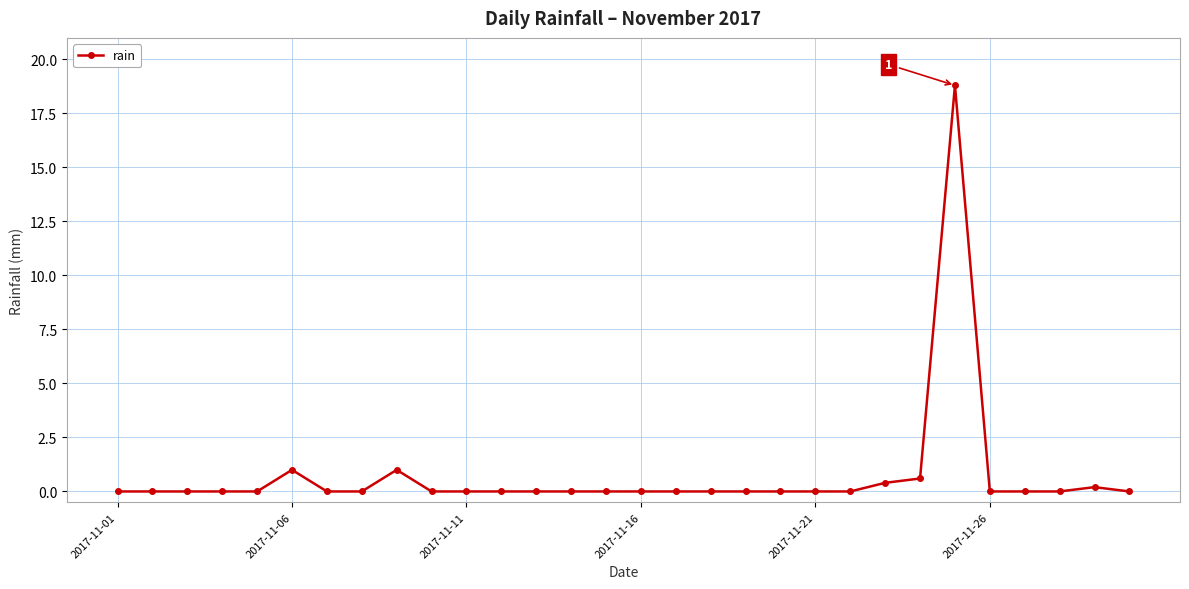

Reading left to right, extract all data points from this chart.

0.0	0.0	0.0	0.0	0.0	1.0	0.0	0.0	1.0	0.0	0.0	0.0	0.0	0.0	0.0	0.0	0.0	0.0	0.0	0.0	0.0	0.0	0.4	0.6	18.8	0.0	0.0	0.0	0.2	0.0